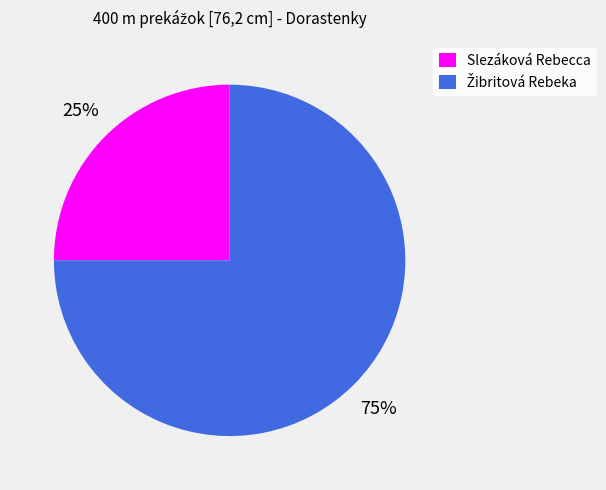

Is there any slice that represents more than half of the pie?

Yes